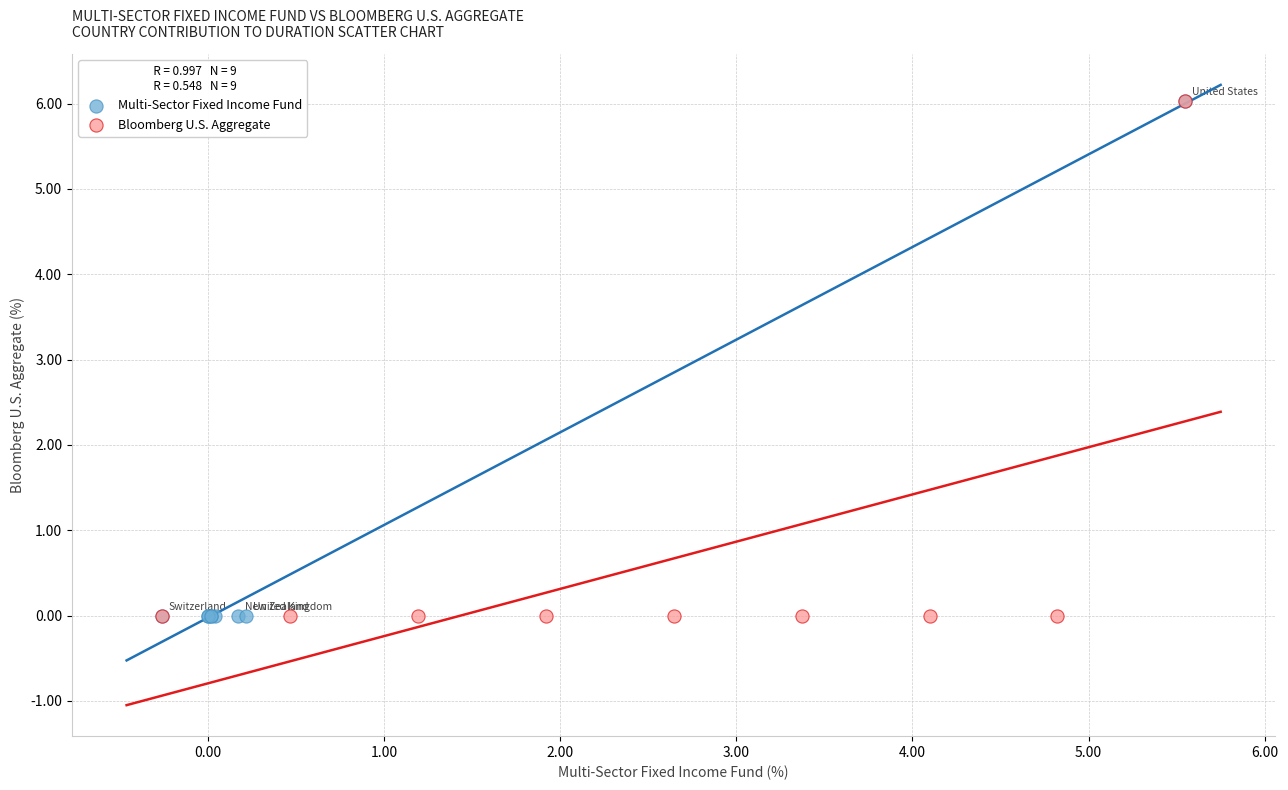

What are all the series names shown in the legend?

Multi-Sector Fixed Income Fund, Bloomberg U.S. Aggregate